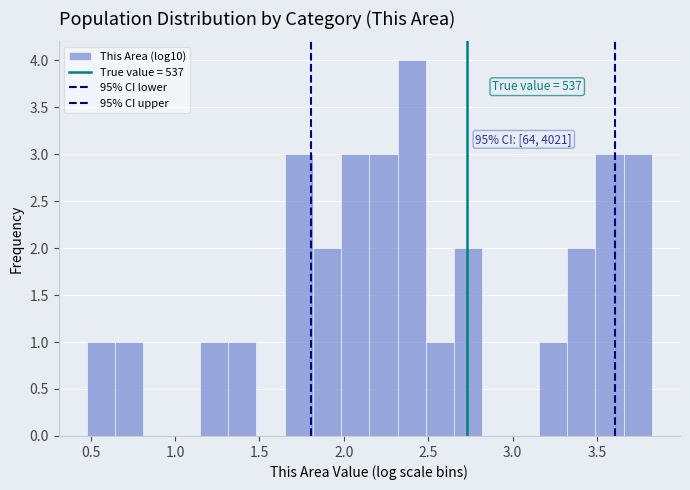

Around what value on the x-axis is the tallest bar? Give the approximate position of its centre, as read against the axis.

2.40